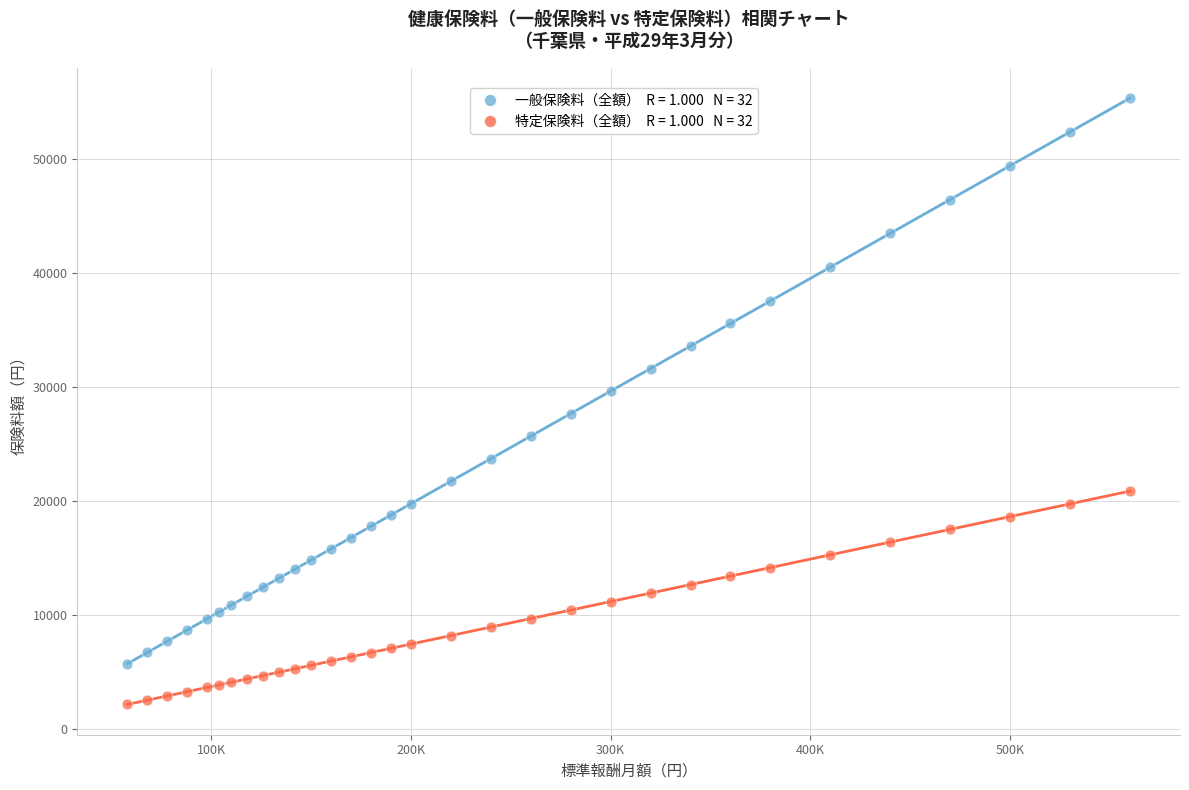

Across all data points, what is the range of X values (max minus min)?

502000.0